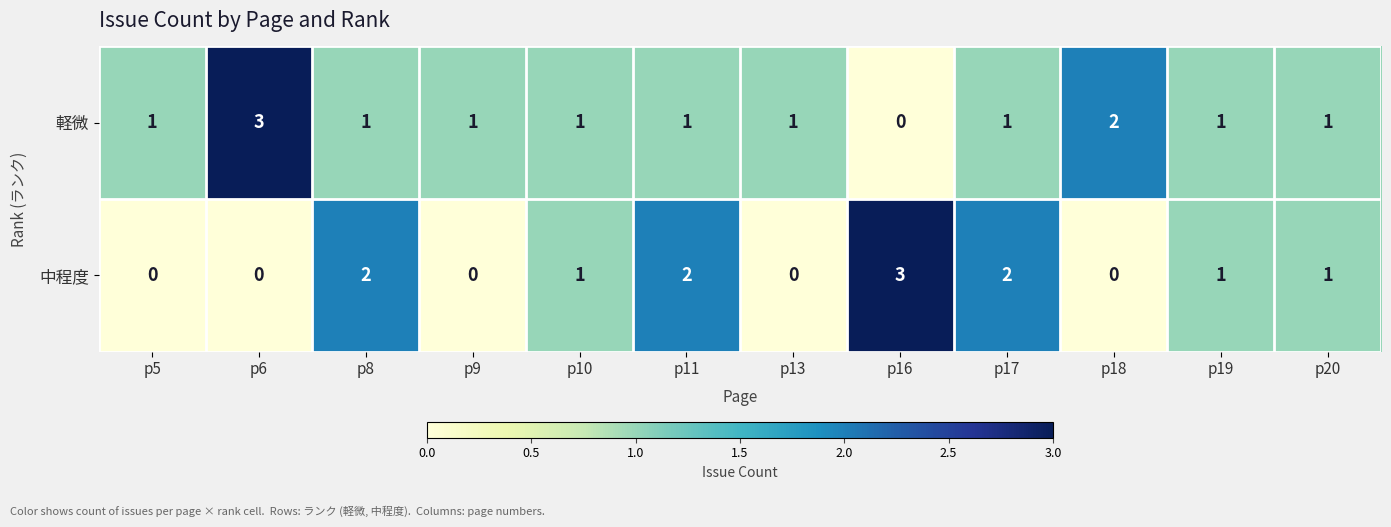

What is the spread (max minus min) of values at p17?

1